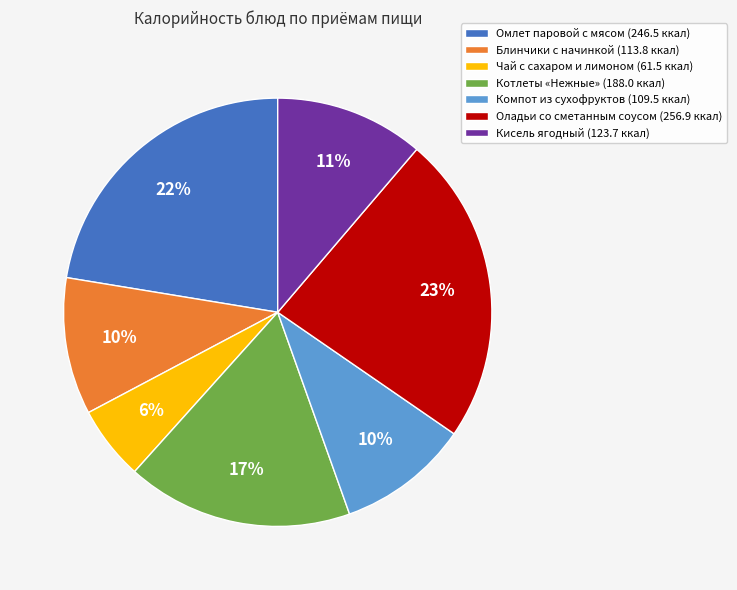

To the nearest percent, what percentage of the pie is Компот из сухофруктов?

10%